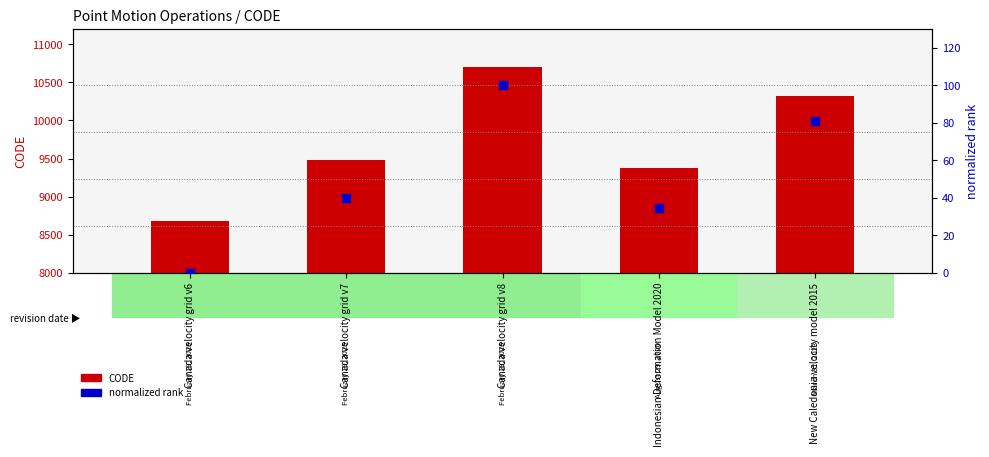

At which category is the sum across all series the highest?

Canada velocity grid v8